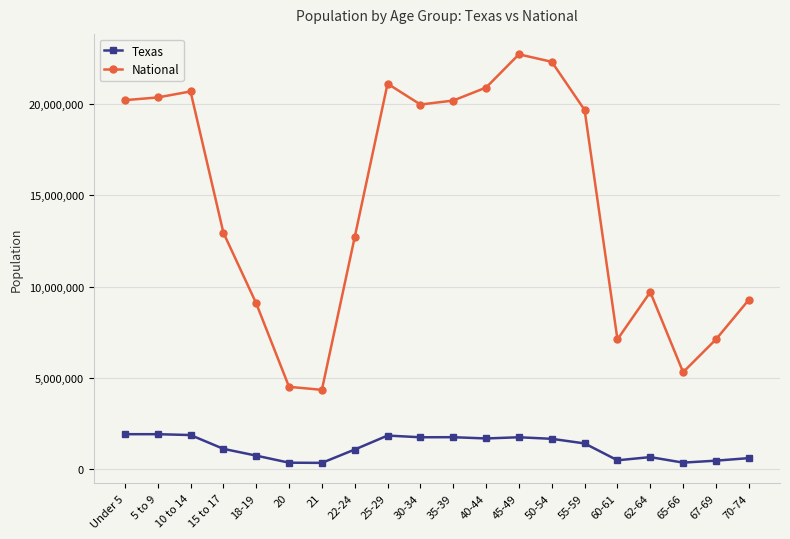

Does the chart have visible grid lines?

Yes